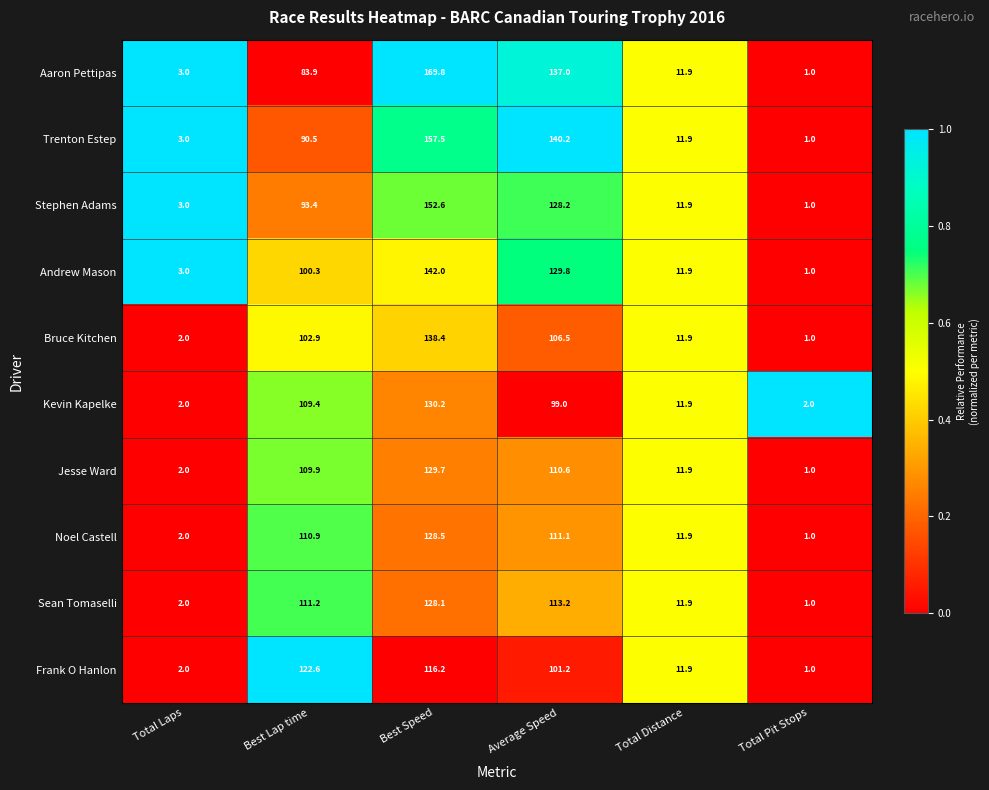

At which category is the sum across all series the highest?

Best Speed